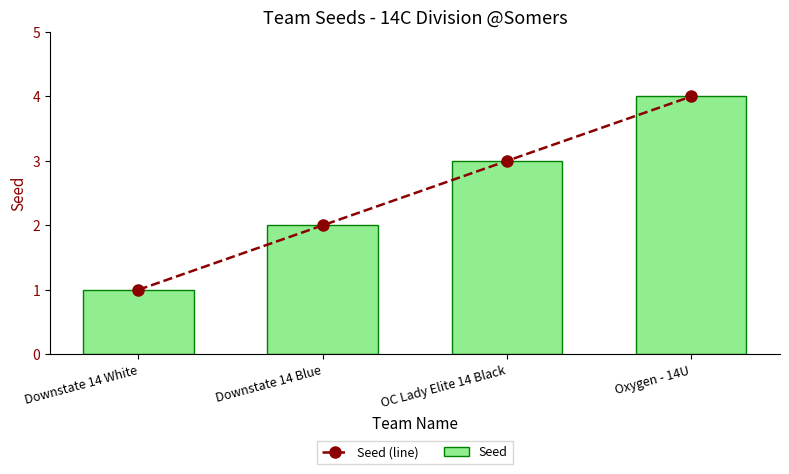

How many Seed (line) values are between 2 and 4?

3